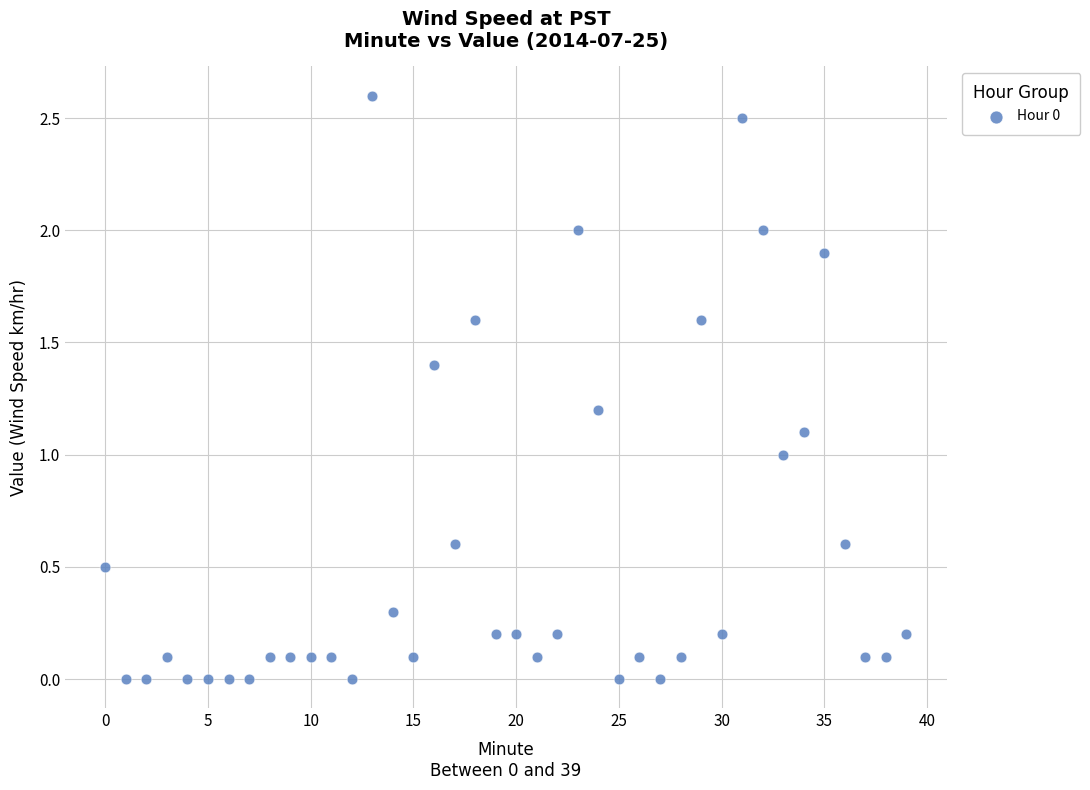

What is the range of Y values (max minus min)?

2.6